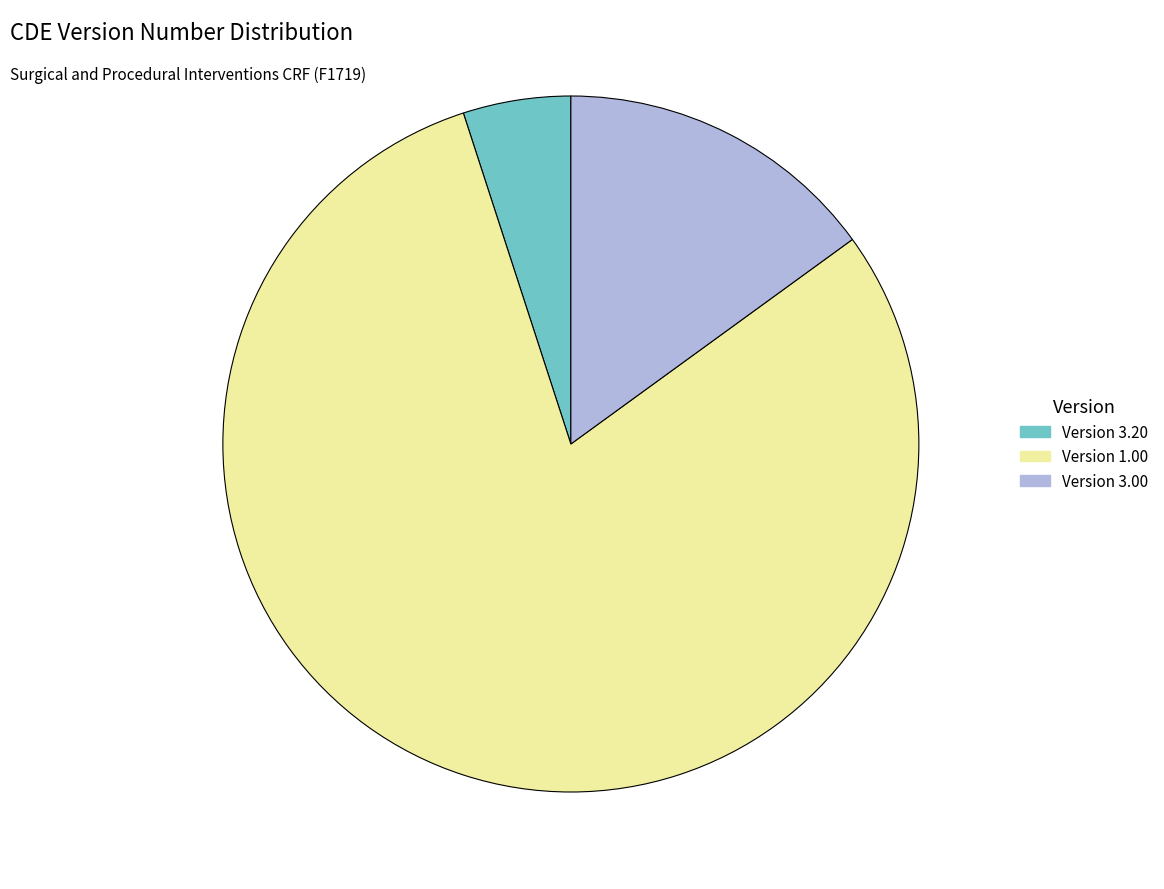

Is there a majority slice in this chart?

Yes